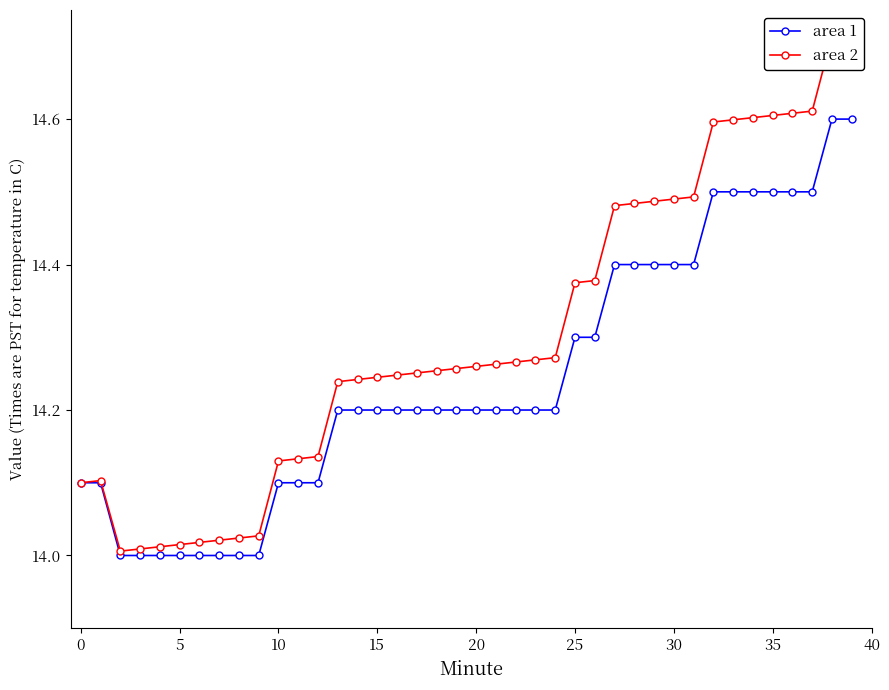

Is it true that area 1 equals 24.4 at 10?

False